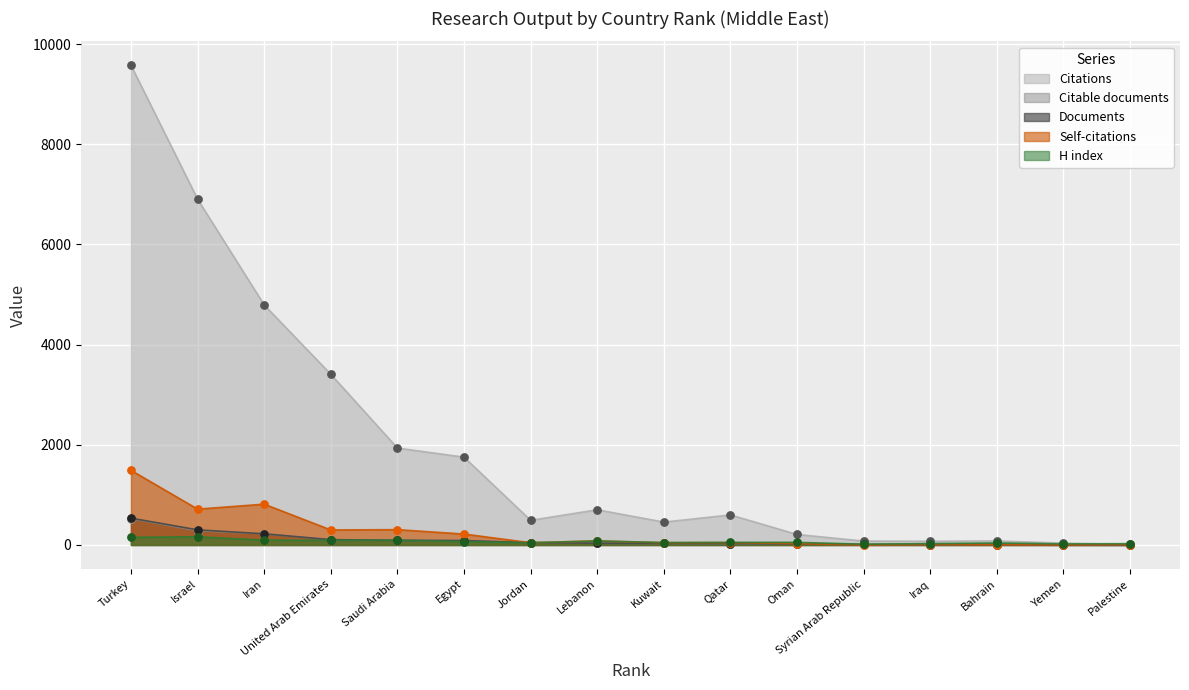

Which series reaches the minimum Y coordinate?

Self-citations